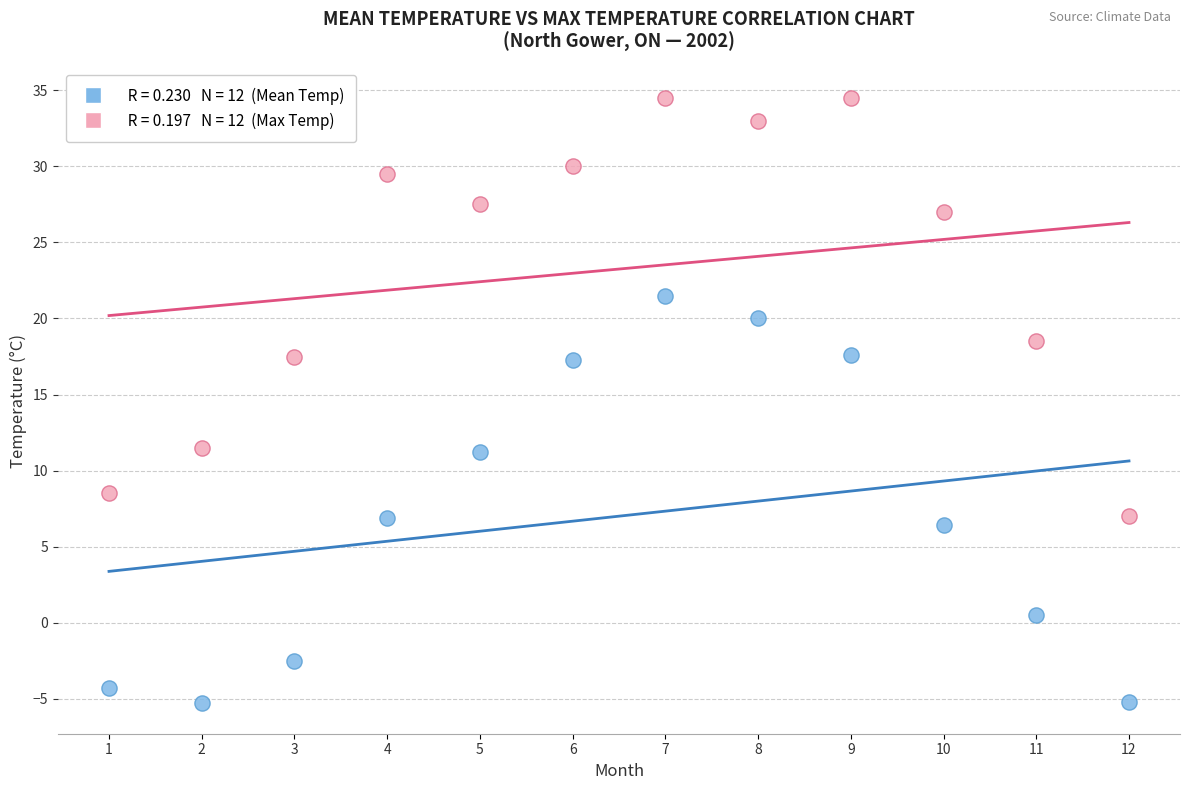

Across all data points, what is the range of X values (max minus min)?

11.0